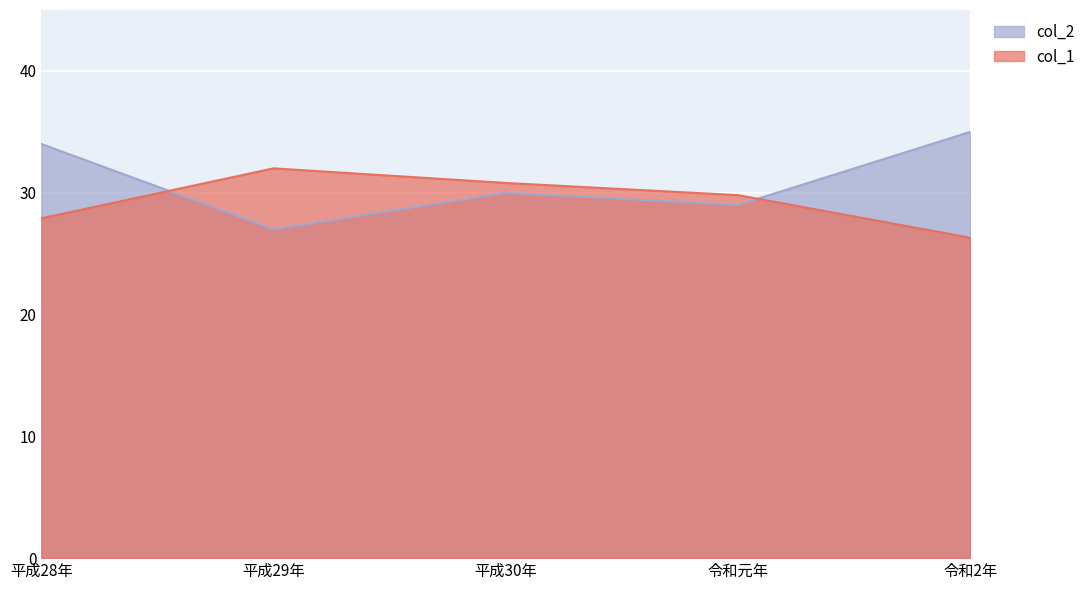

Between 平成28年 and 令和元年, which series saw the biggest shift?

col_2